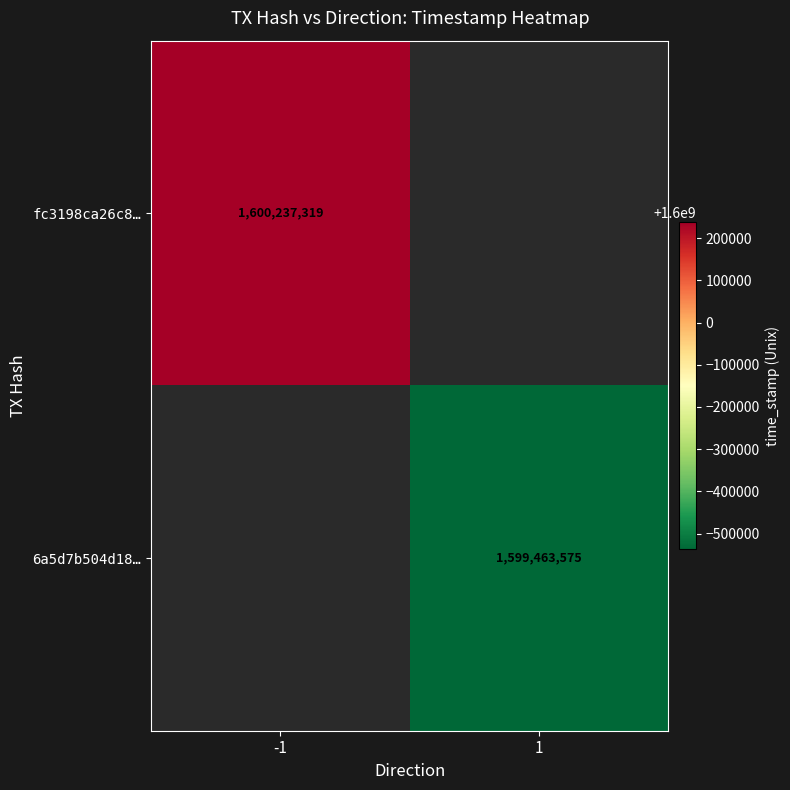

The value of 6a5d7b504d18… at 1 is 2522444364. True or false?

False